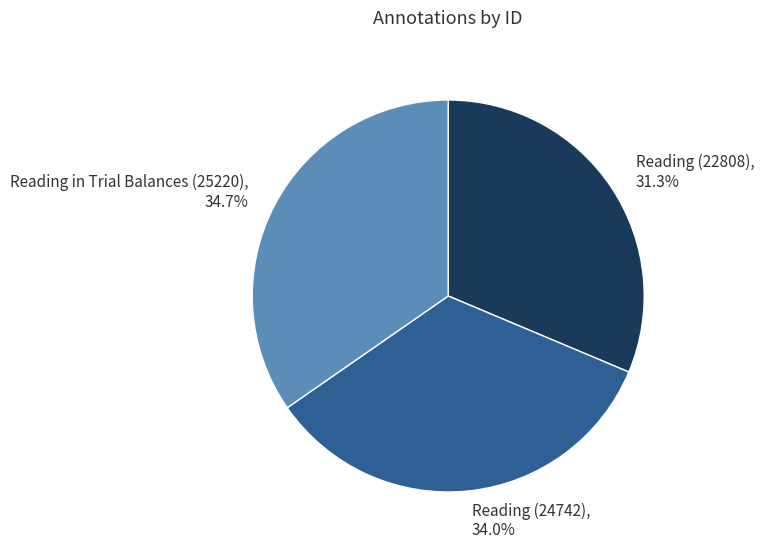

How many segments does this pie chart have?

3